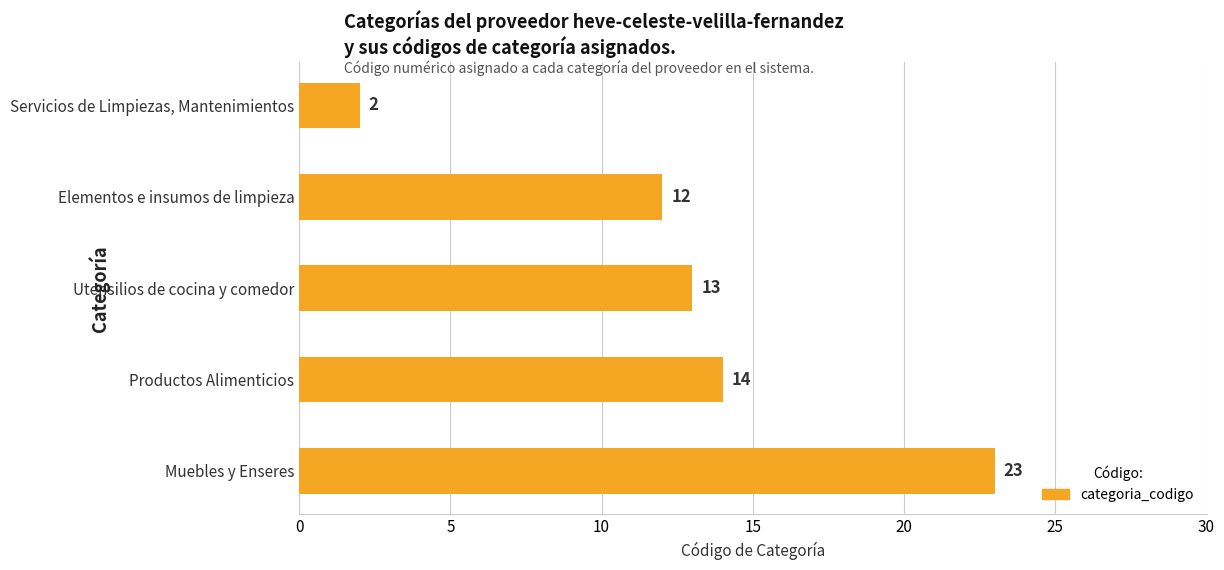

What is the change in value from Utensilios de cocina y comedor to Muebles y Enseres?

+10